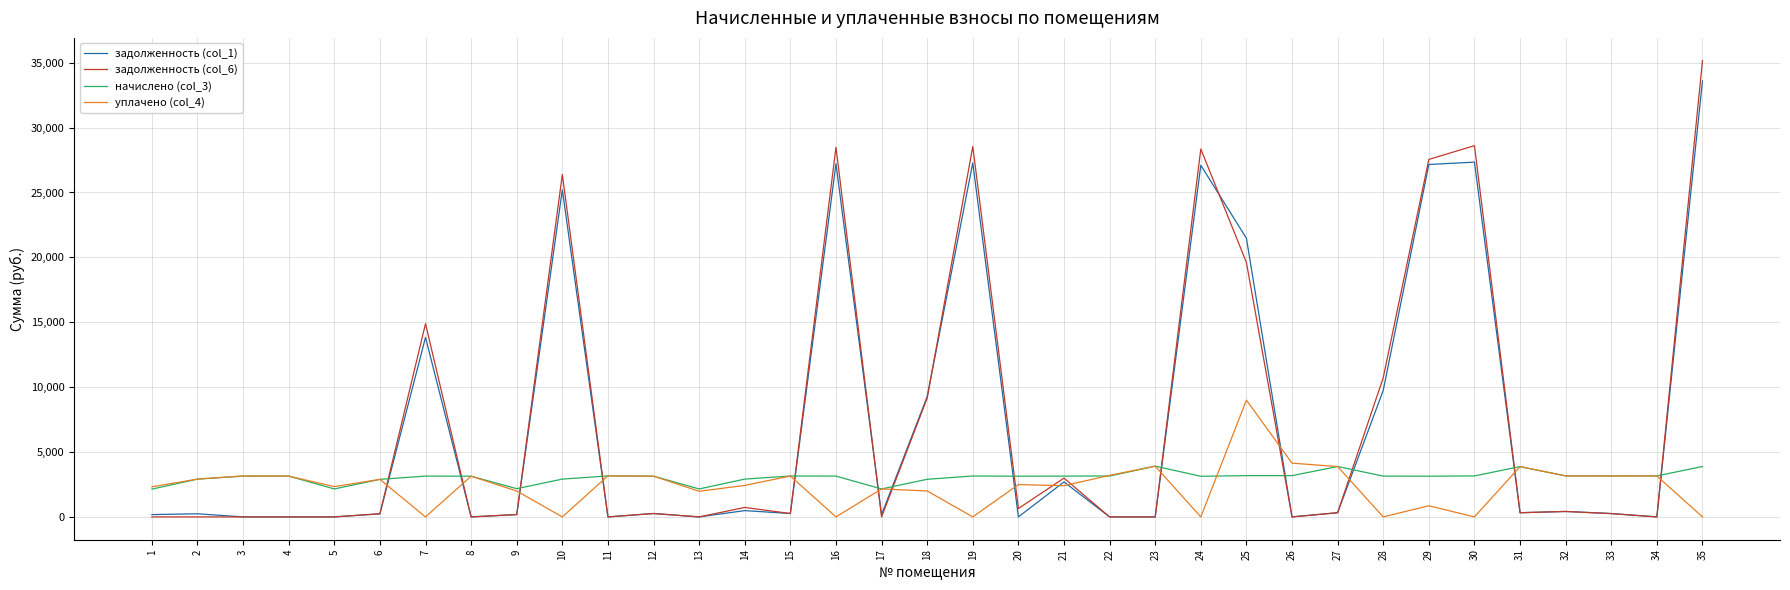

Rank the series by their maximum value, from lowest to highest.

начислено (col_3), уплачено (col_4), задолженность (col_1), задолженность (col_6)